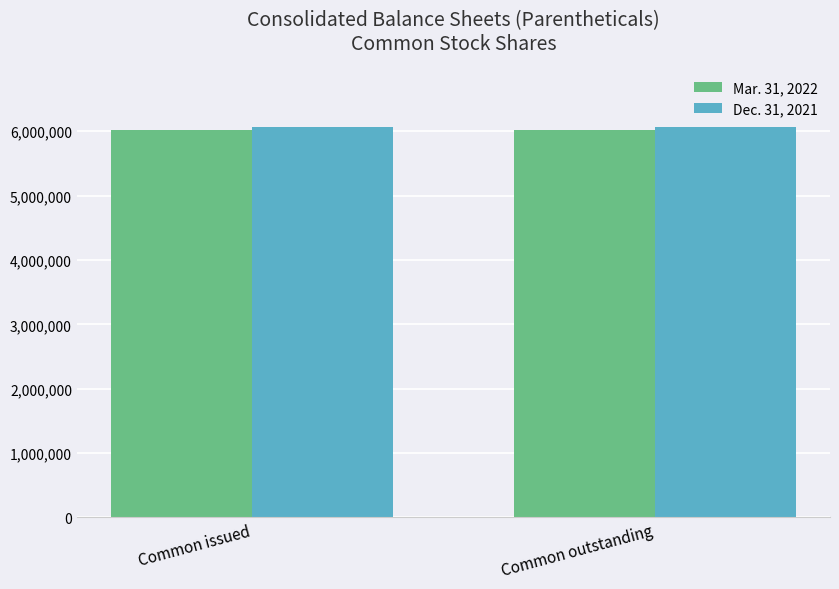

What is the approximate value of Dec. 31, 2021 at Common outstanding?

6063937